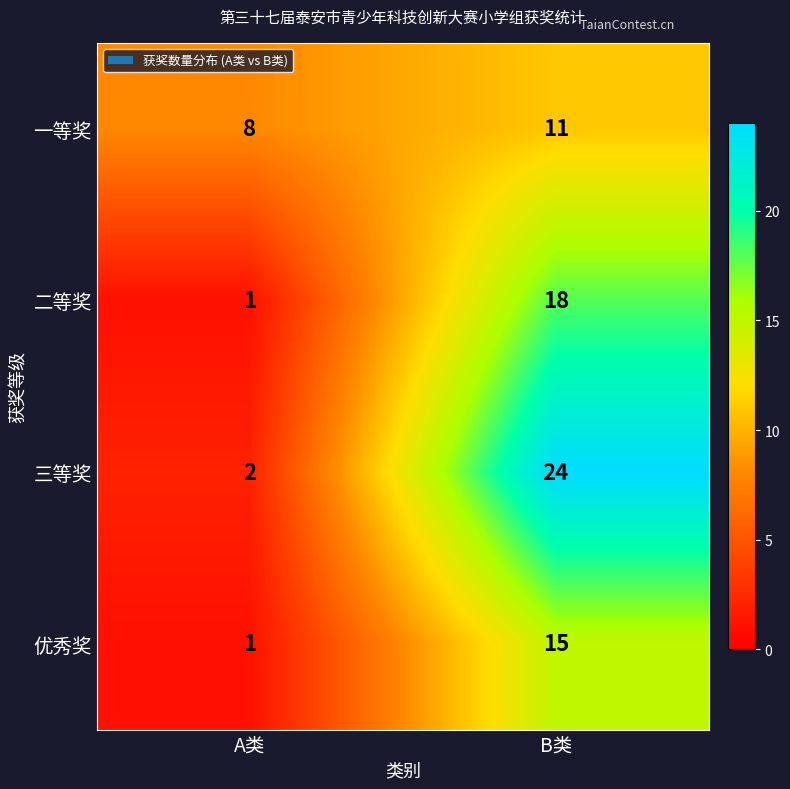

Reading left to right, list all the values displayed in this chart.

一等奖: A类=8	B类=11
二等奖: A类=1	B类=18
三等奖: A类=2	B类=24
优秀奖: A类=1	B类=15